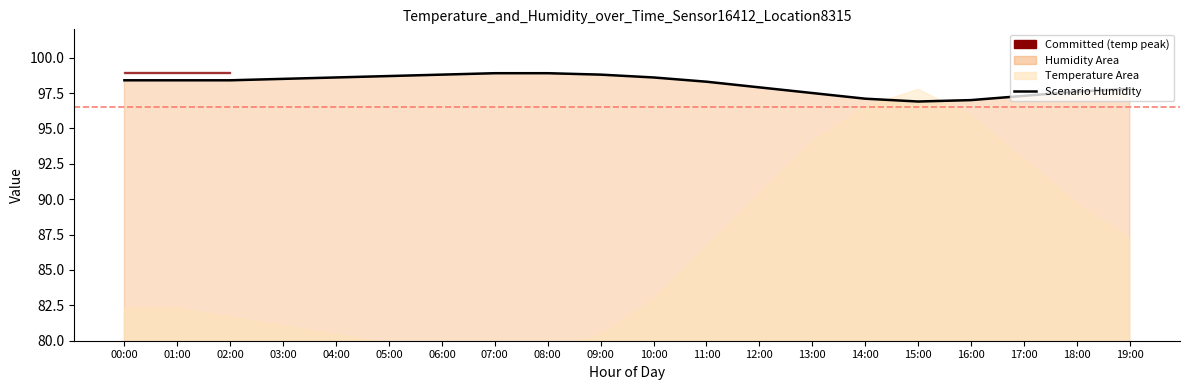

Where is the data nearest to the value 97?

16:00